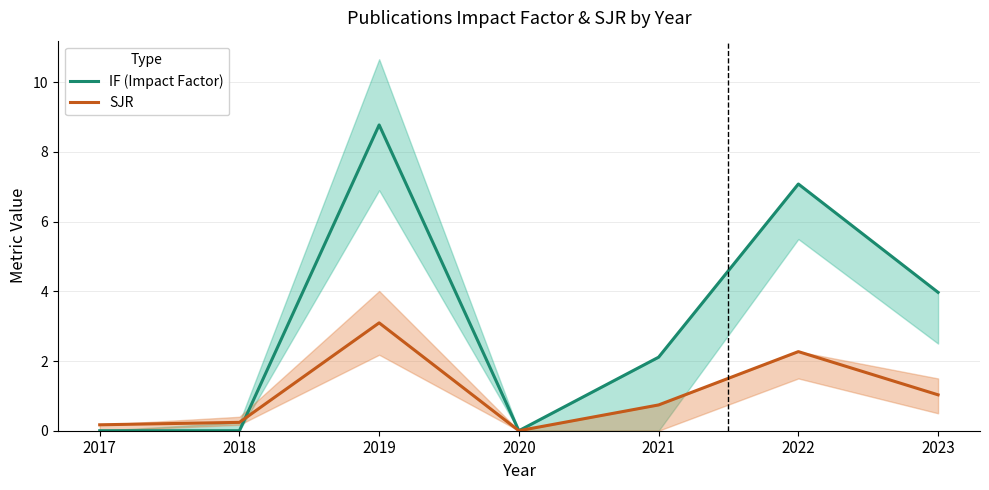

How many lines are shown in the chart?

2